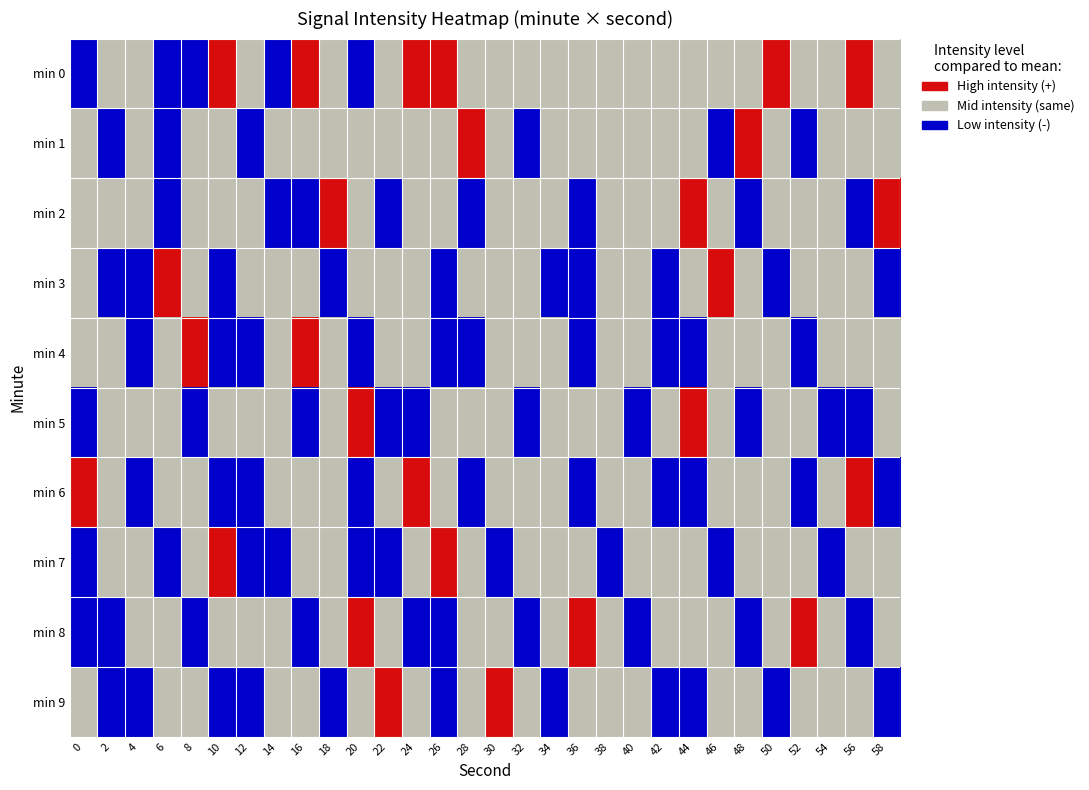

Which category has the highest value in the 1 series?

48